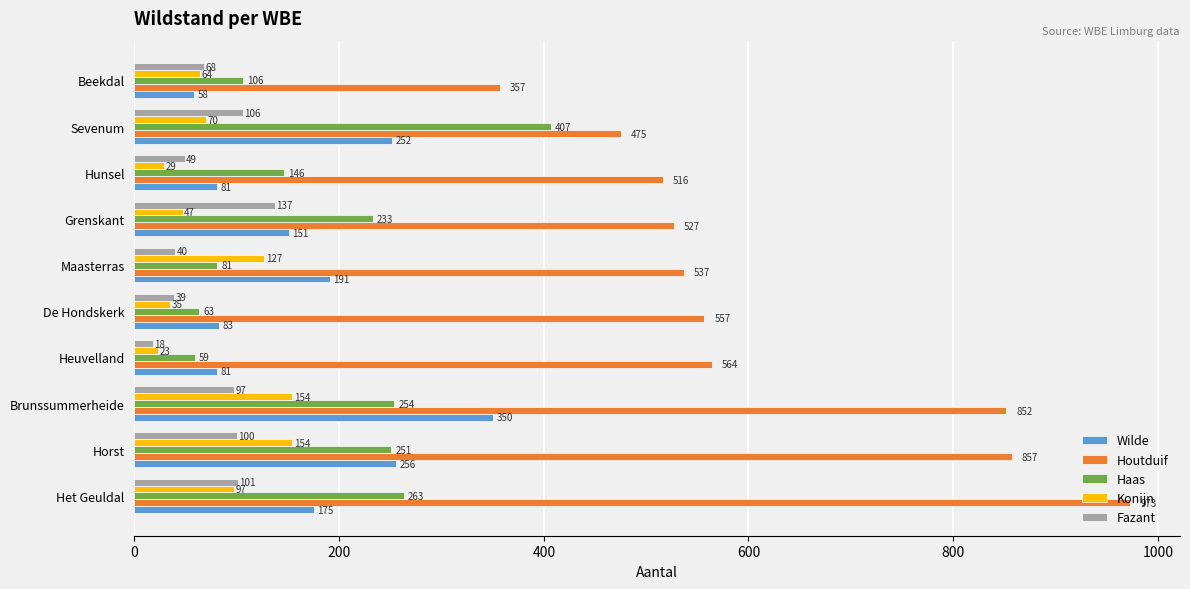

Which series has the widest spread of values?

Houtduif